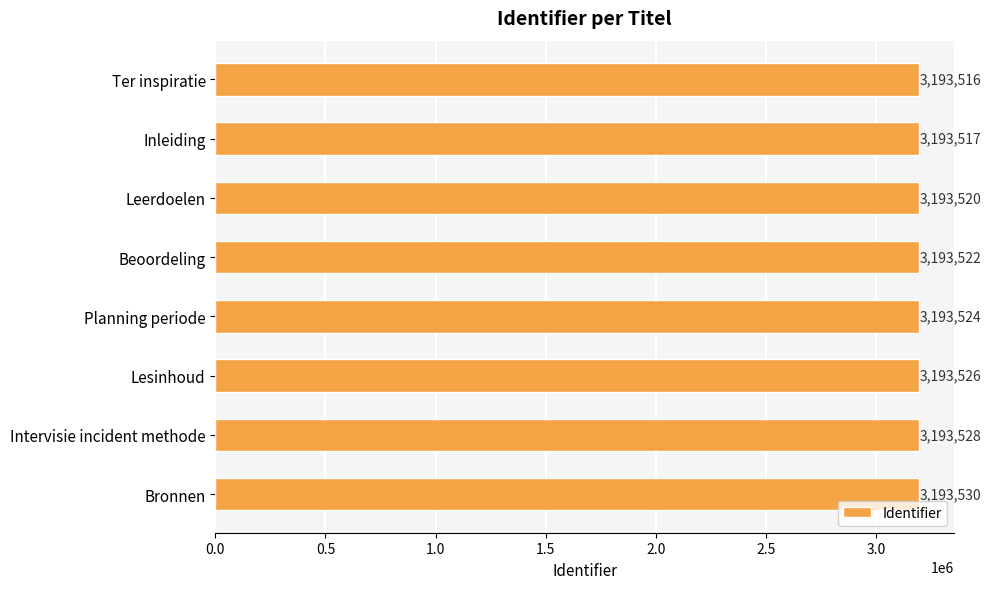

The value at Ter inspiratie is 3193516. True or false?

True